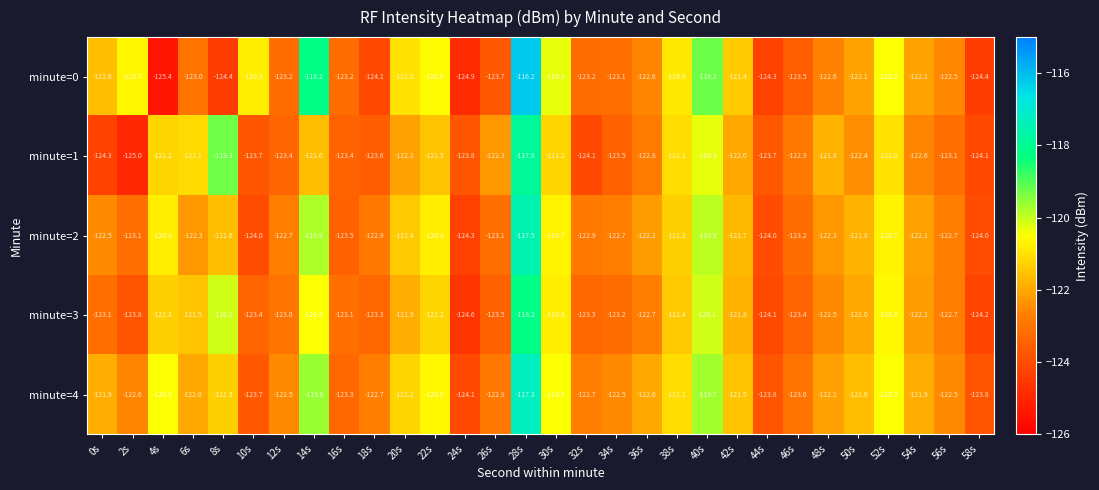

Which series changed the most between 14s and 24s?

minute=0